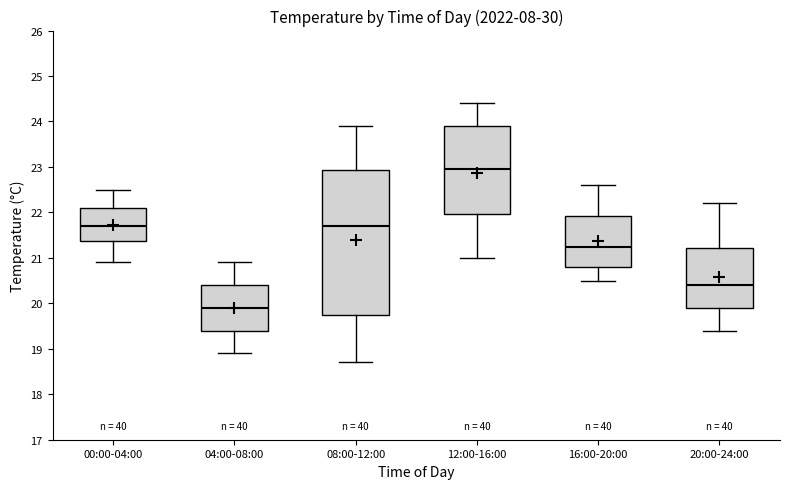

Which box has the lowest median line?

04:00-08:00